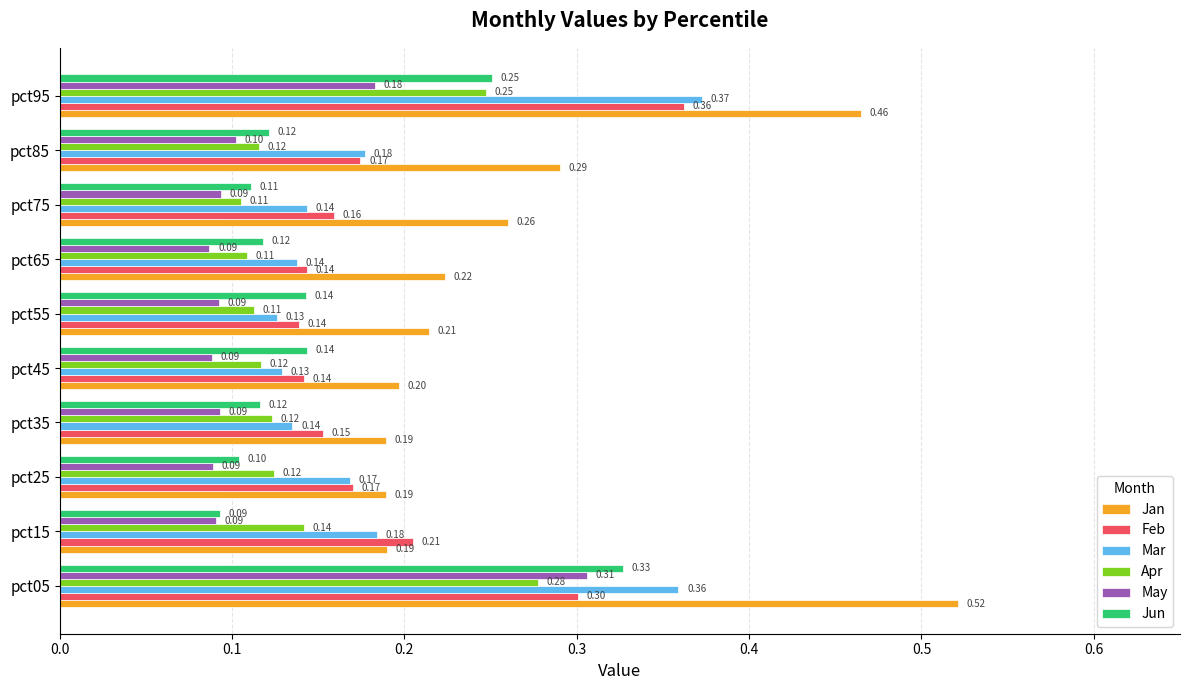

Which series has the largest total across all categories?

Jan